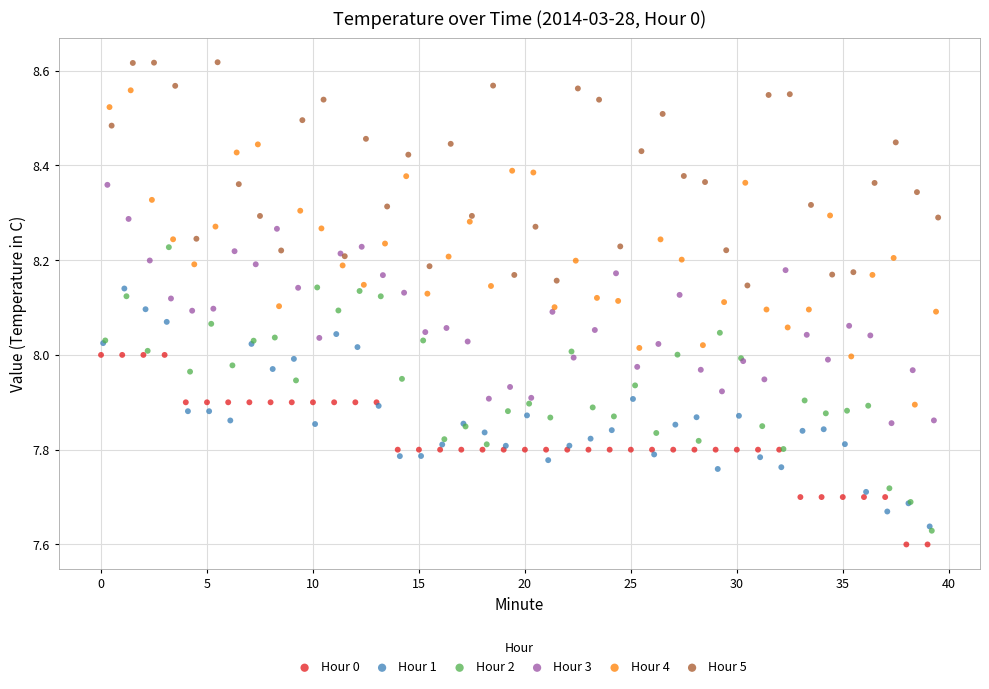

Which series reaches the maximum Y coordinate?

Hour 5